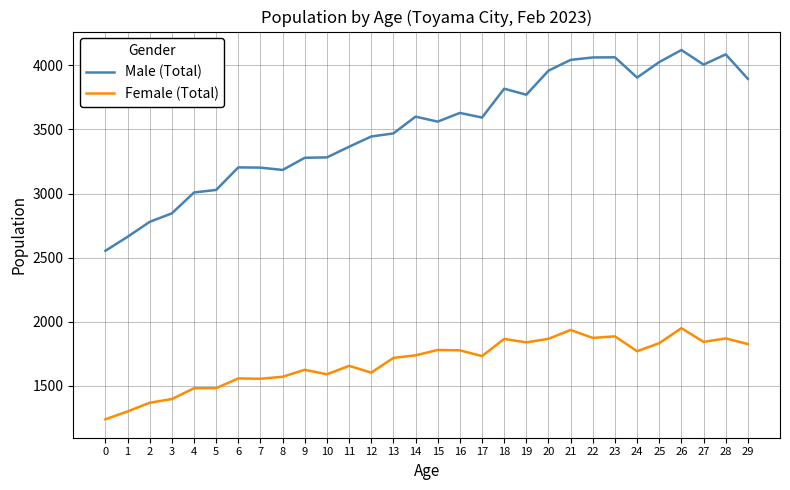

Count the number of categories in the chart.

30